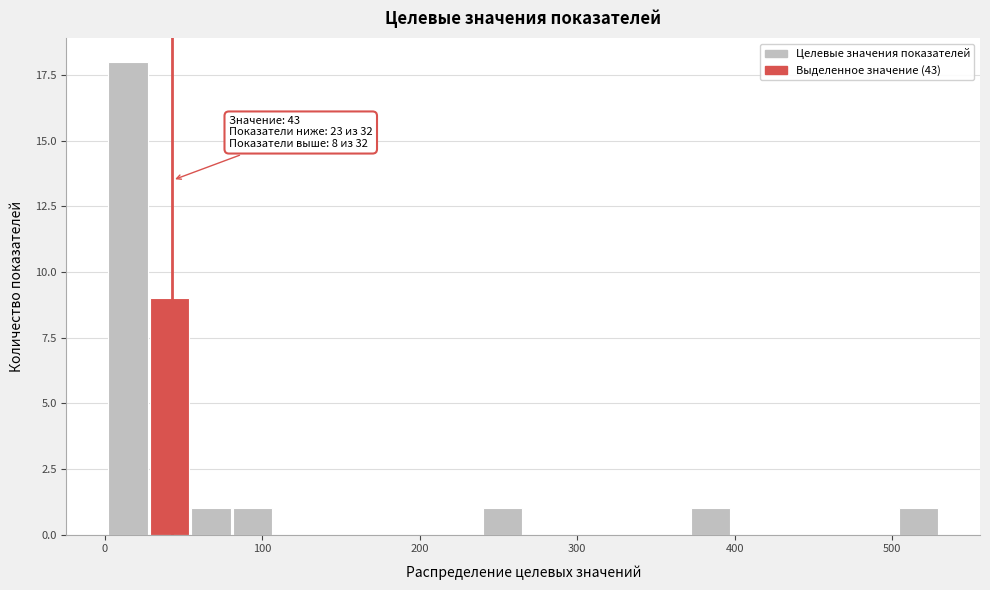

Around what value on the x-axis is the tallest bar? Give the approximate position of its centre, as read against the axis.

10